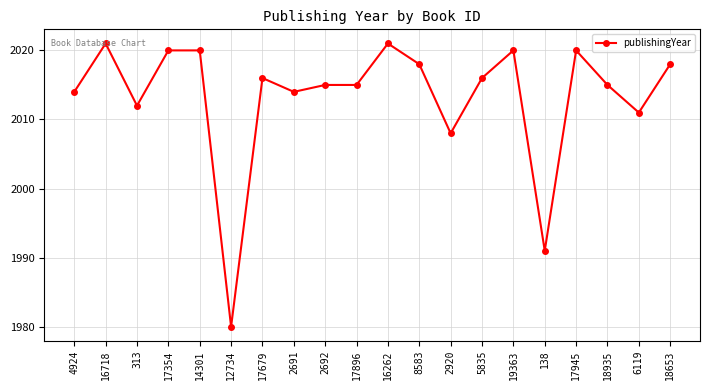

True or false: the data has more than 1 interior local peaks.

True